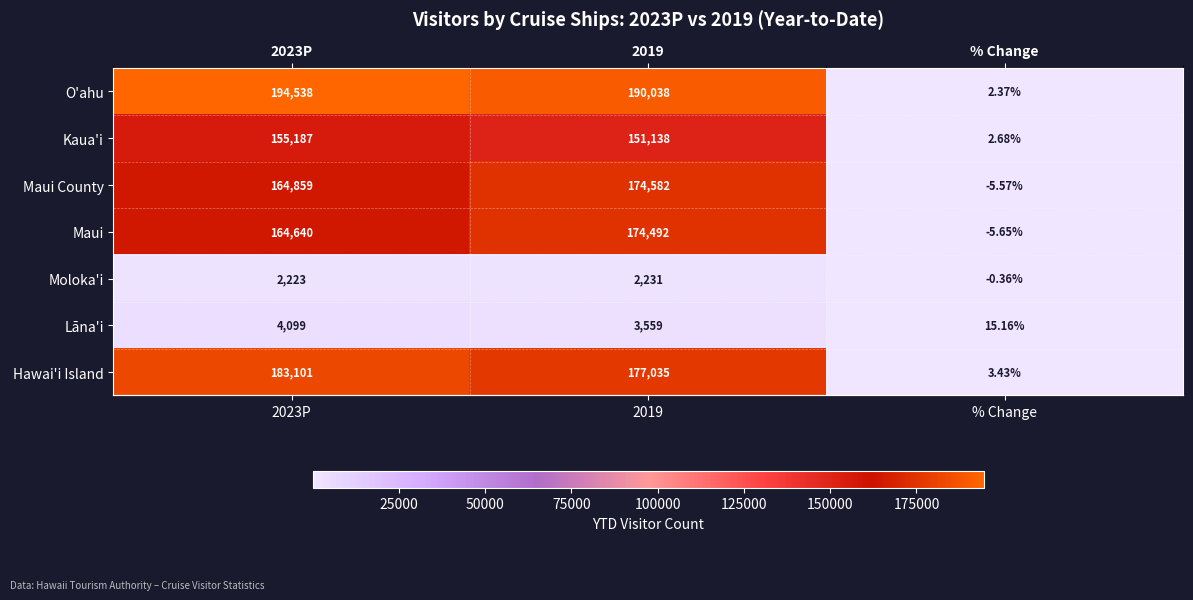

Which category has the lowest value in the Moloka'i series?

% Change